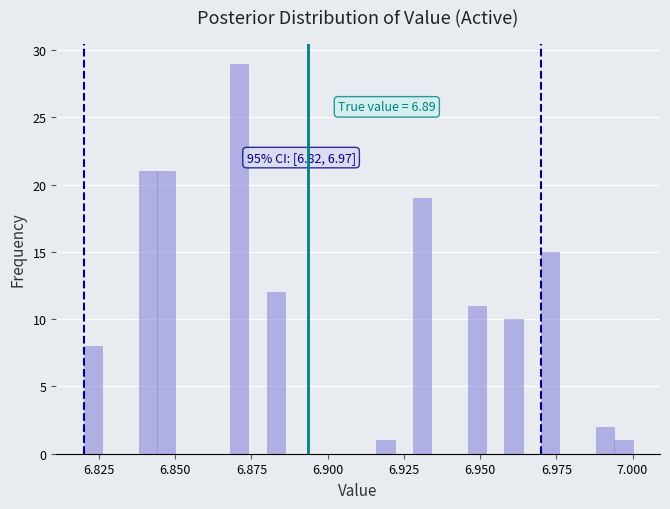

Read against the x-axis, roughly where is the centre of the tallest bar?

6.870